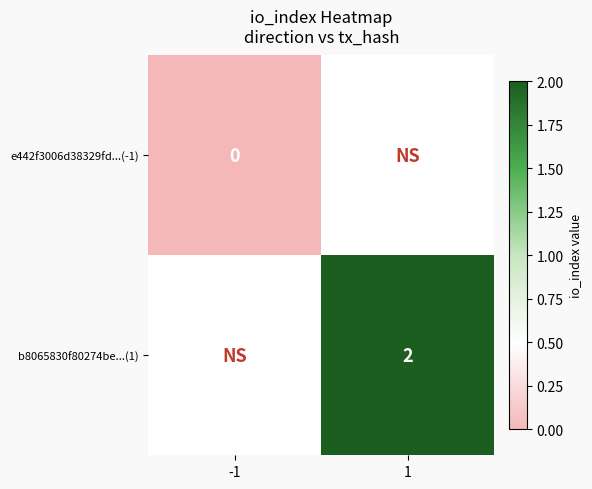

How many distinct data groups are displayed?

2